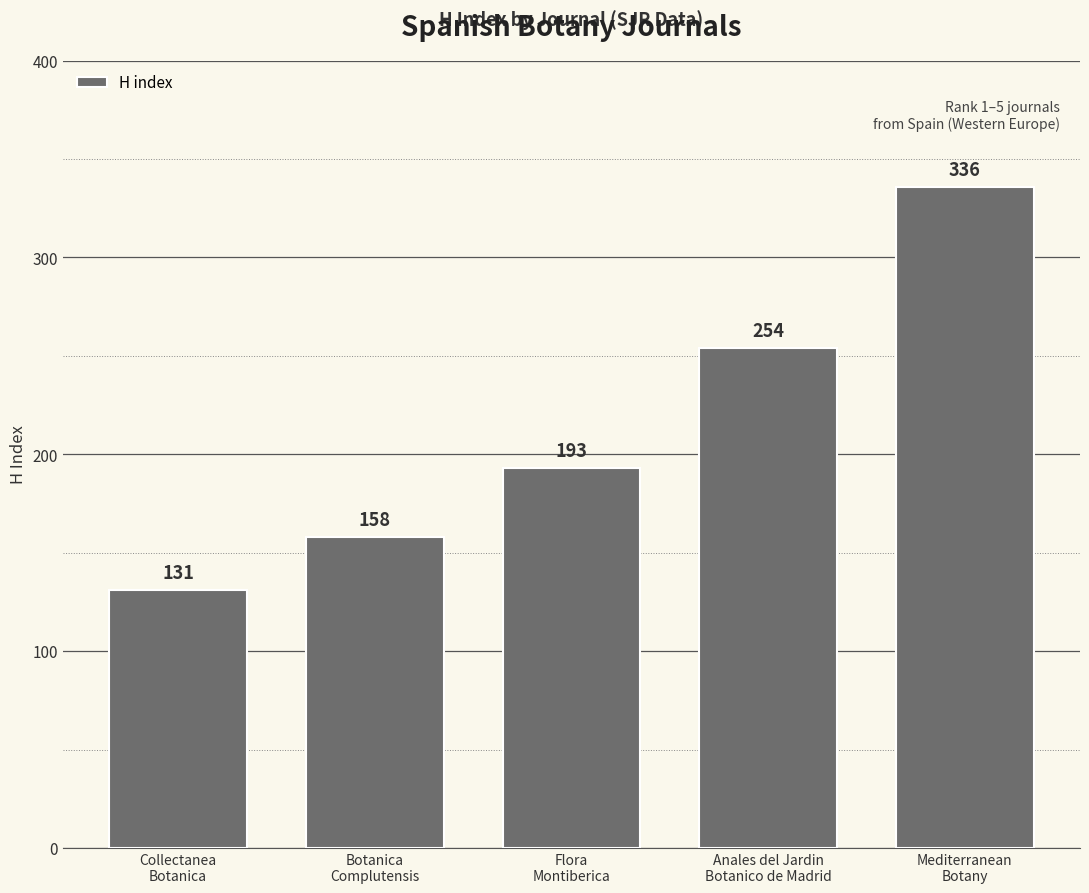

Reading left to right, list all the values displayed in this chart.

131	158	193	254	336